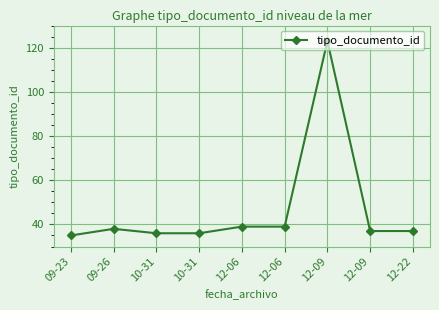

Reading right to left, transcribe all the data shown in this chart.

37	37	123	39	39	36	36	38	35